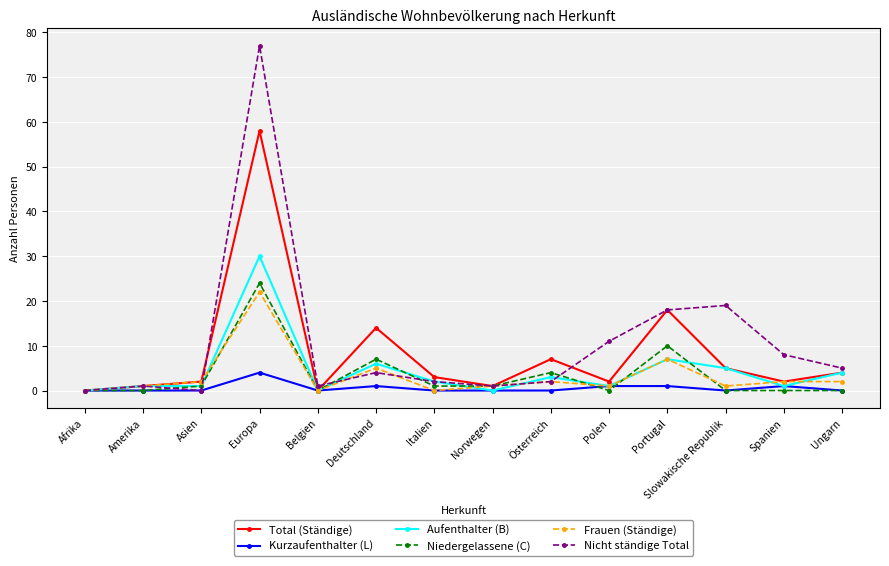

At which label does Frauen (Ständige) reach its peak?

Europa